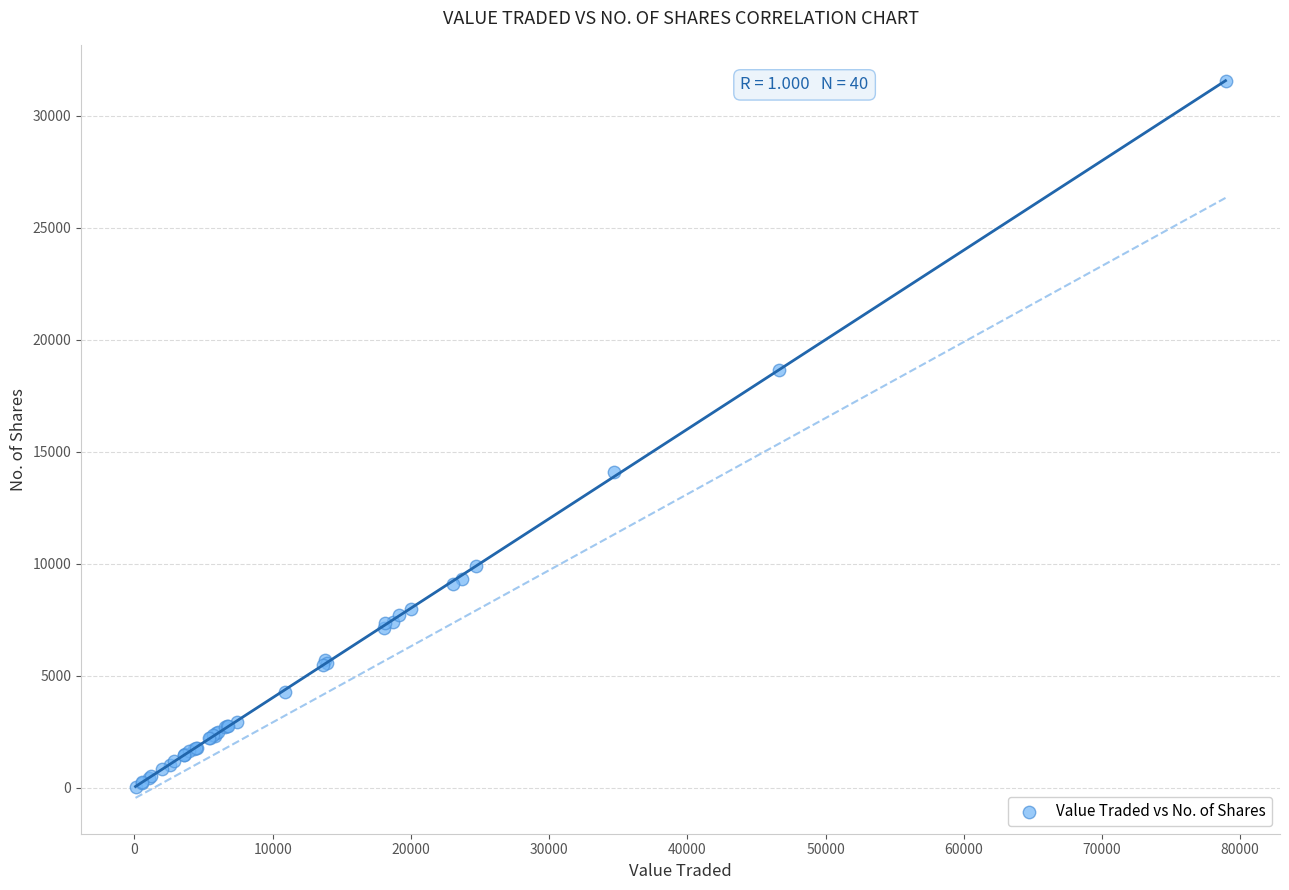

What Y value in the scatter plot is closest to 15790?

14101